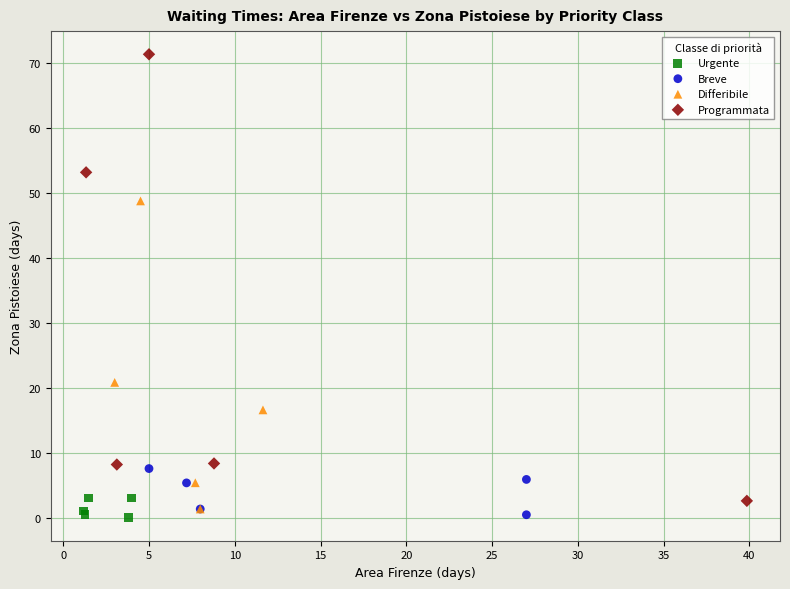

Which series reaches the maximum Y coordinate?

Programmata